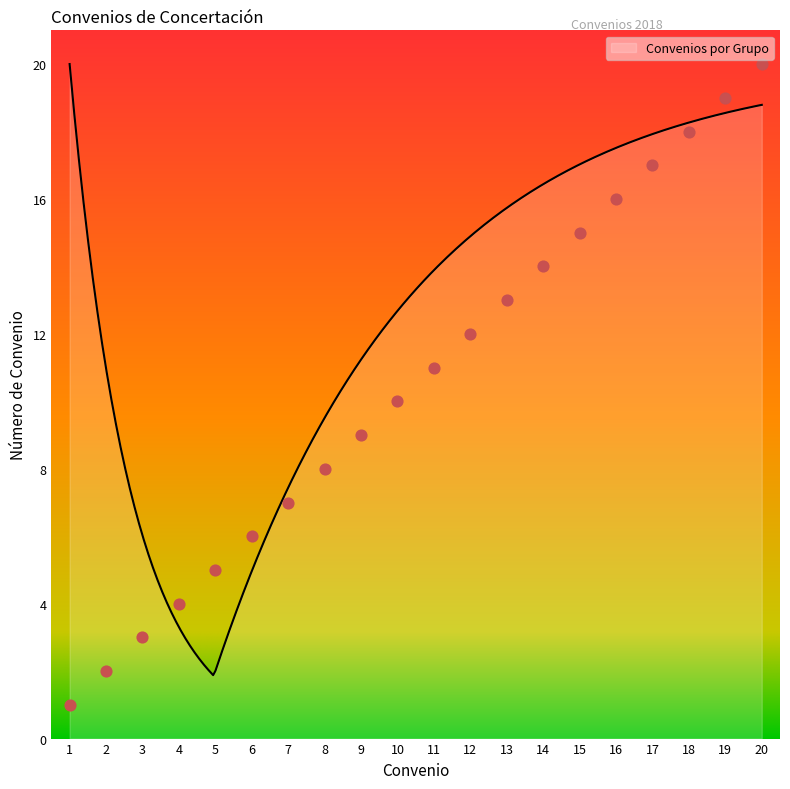

Between 8 and 14, which is larger?

14